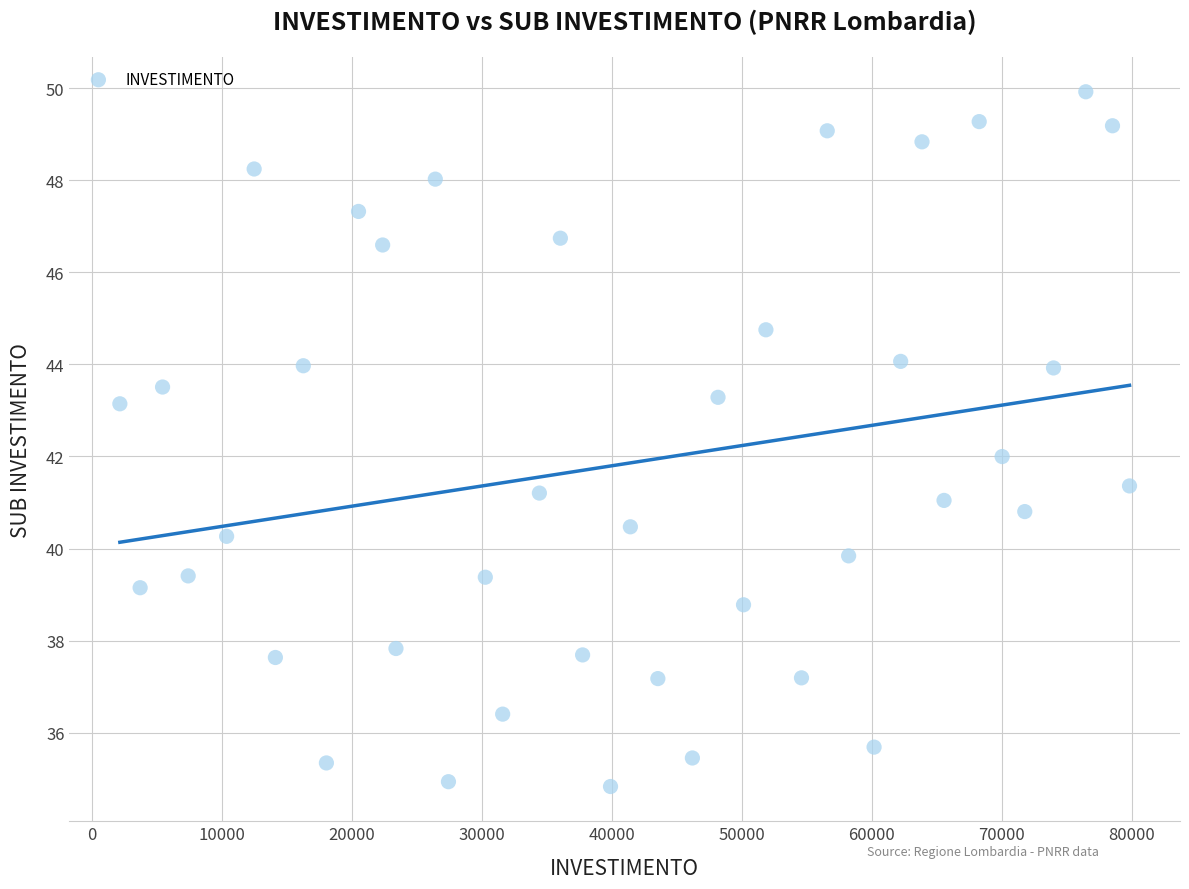

What is the range of Y values (max minus min)?

15.1